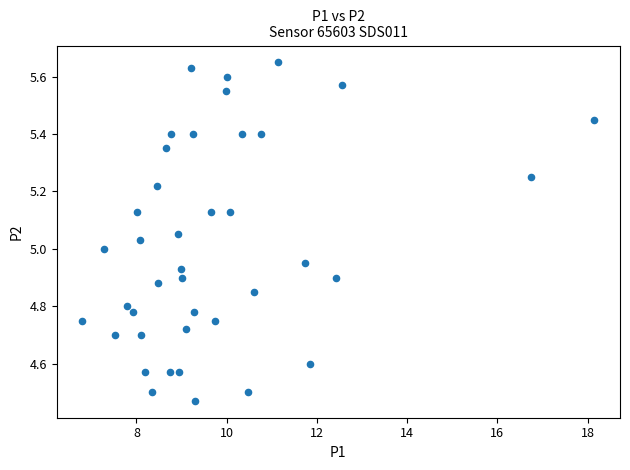

What is the range of Y values (max minus min)?

1.2